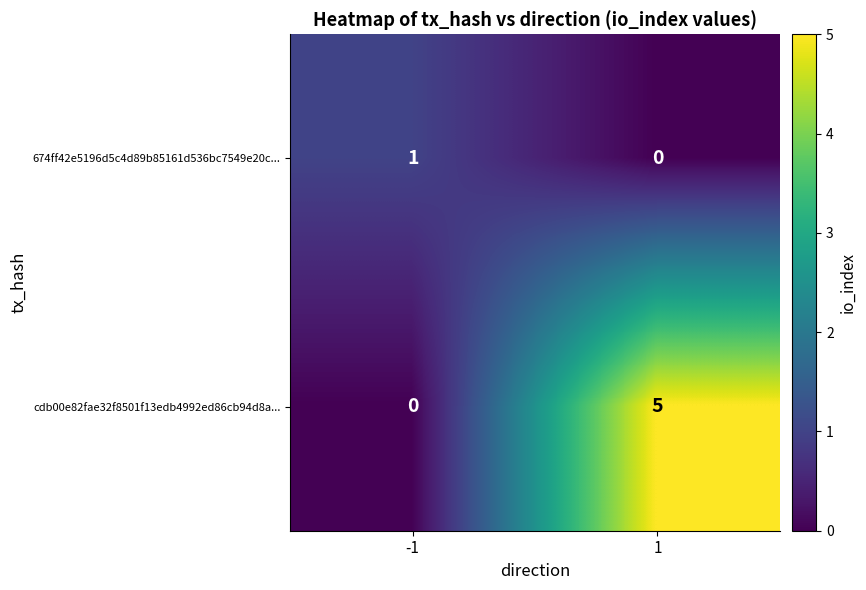

Count the number of categories in the chart.

2